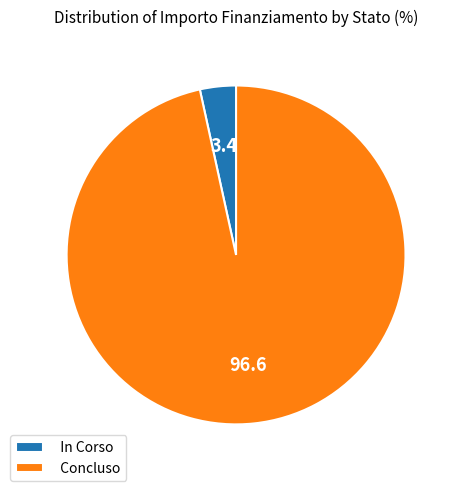

Between Concluso and In Corso, which is larger?

Concluso